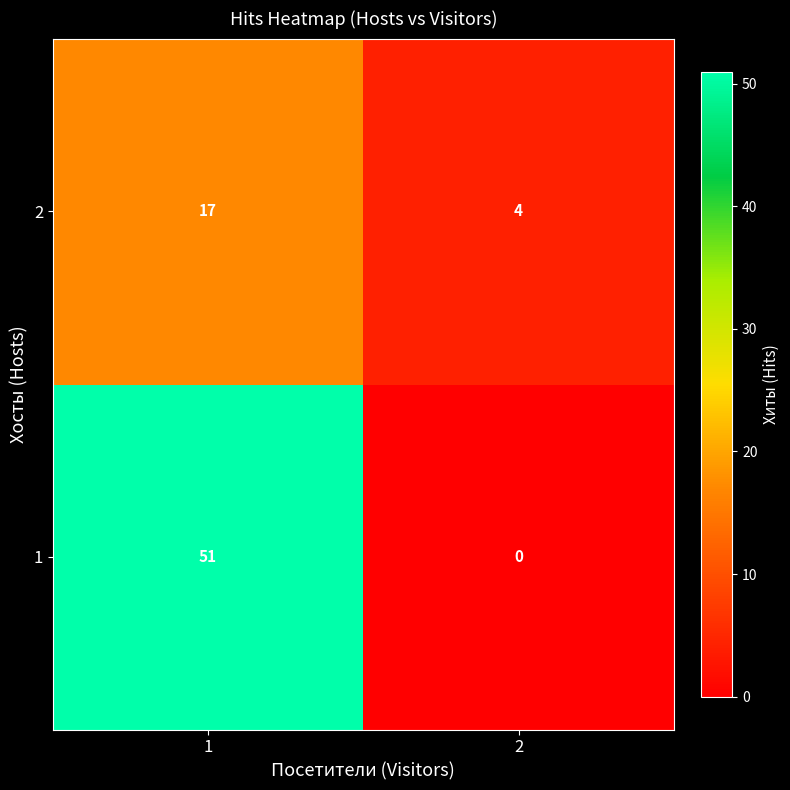

Is it true that 1 equals 51 at 1?

True